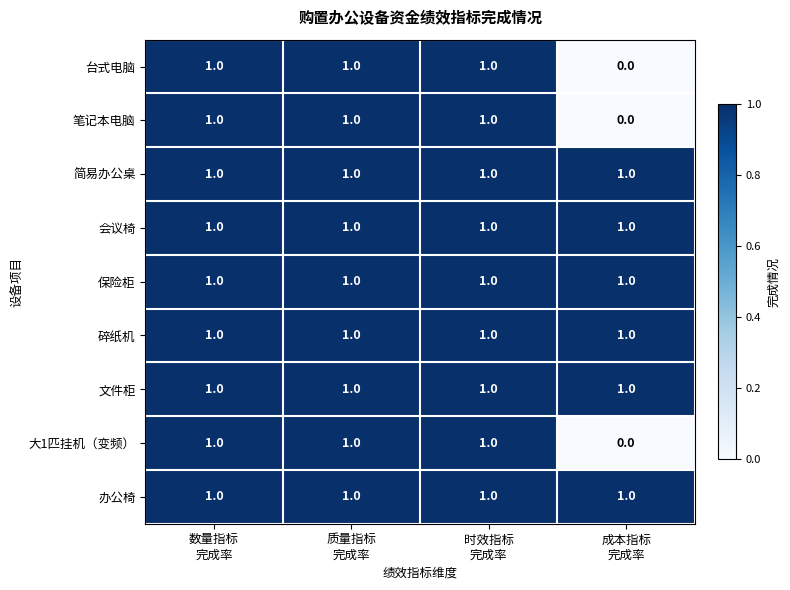

Count the 大1匹挂机（变频） values in the range 1 to 2.

3